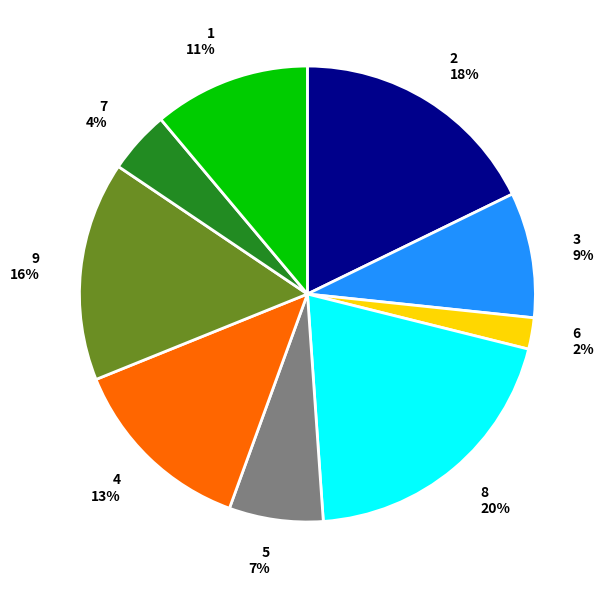

To the nearest percent, what is the difference between the largest and smallest slice percentages?

18%